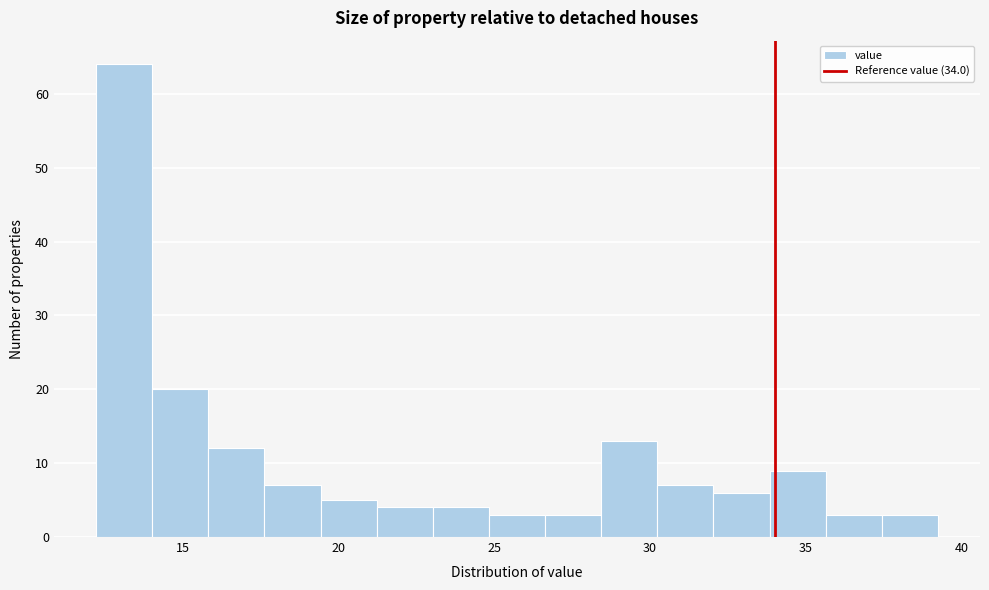

Around what value on the x-axis is the tallest bar? Give the approximate position of its centre, as read against the axis.

13.0